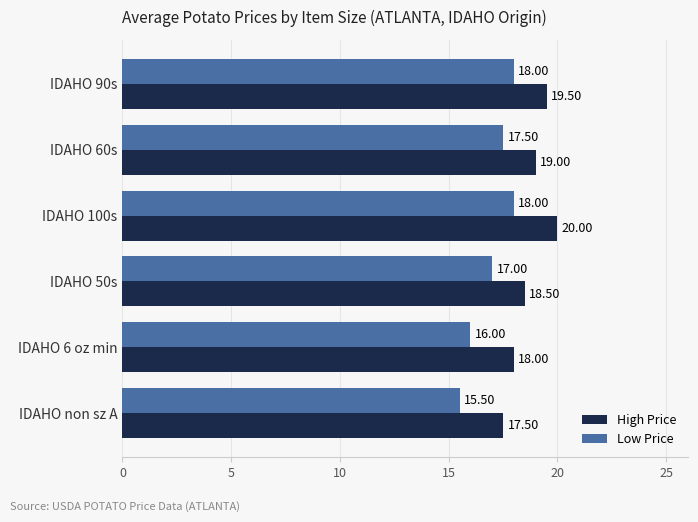

Between IDAHO 50s and IDAHO non sz A, which series saw the biggest shift?

Low Price